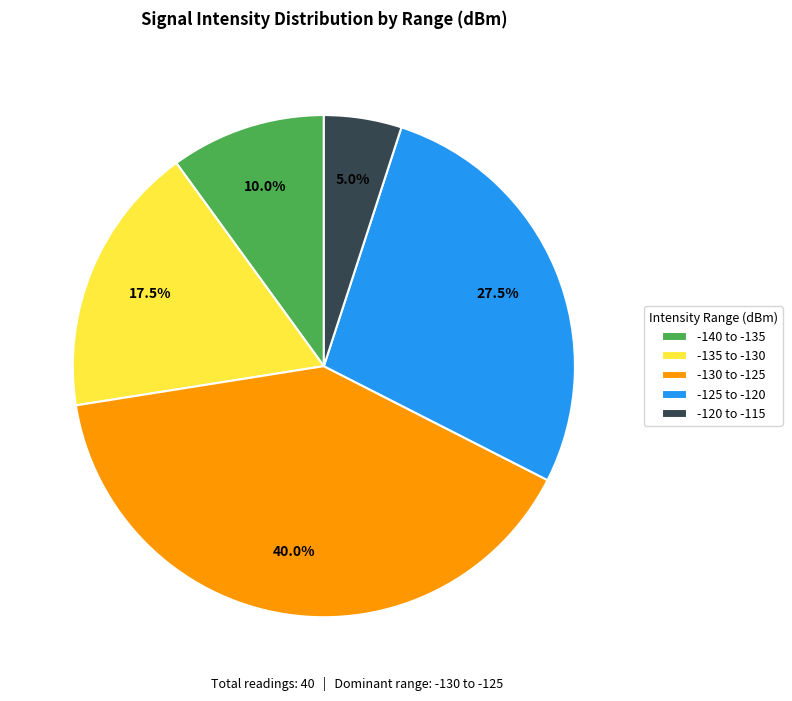

How many slices are in this pie chart?

5